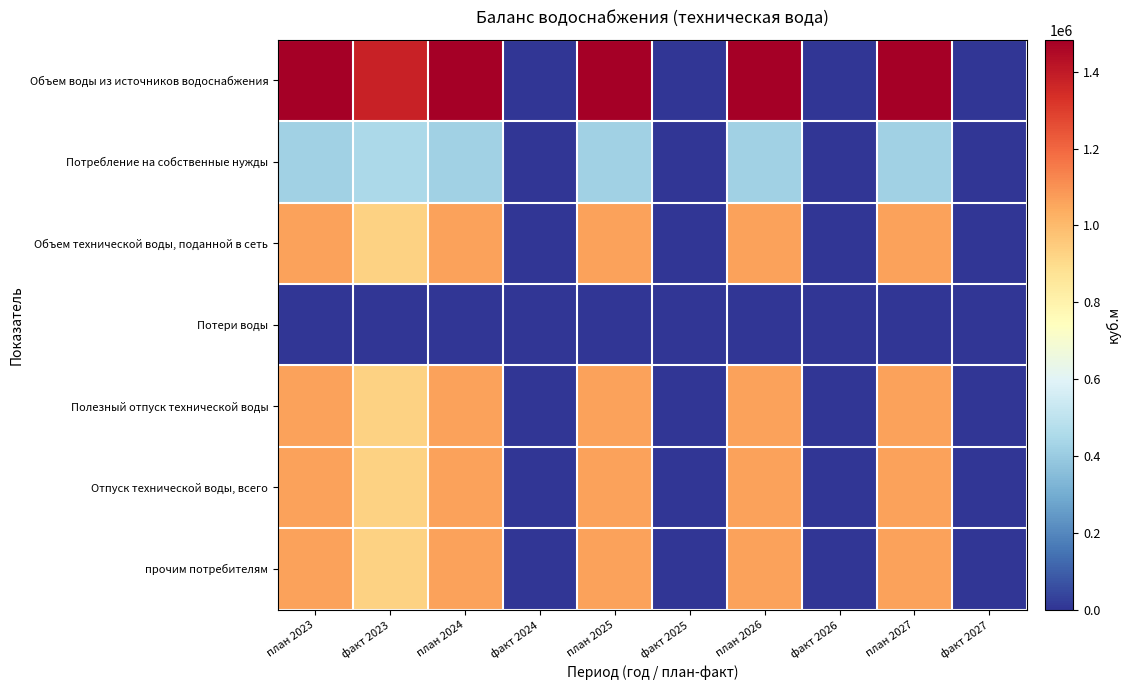

What is the spread (max minus min) of values at план 2023?

1483285.7